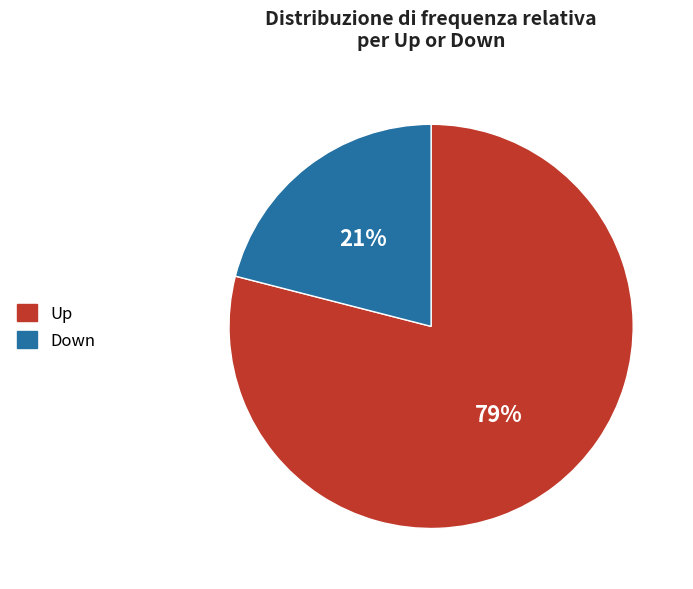

Approximately how many times larger is the value at Down compared to Up?

0.3